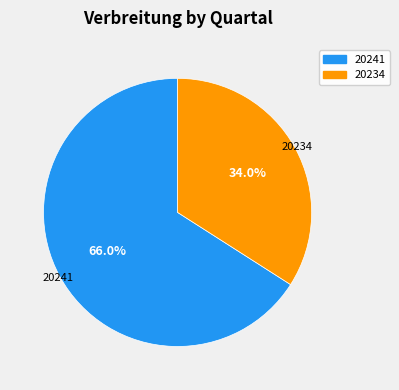

Is there any slice that represents more than half of the pie?

Yes